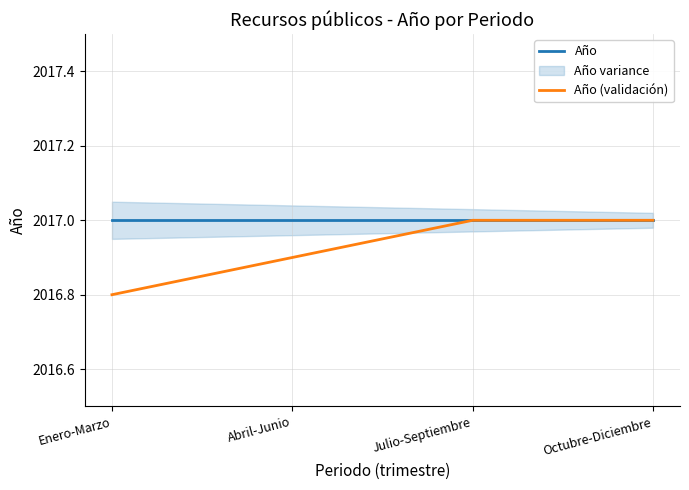

True or false: Año and Año (validación) cross at least once.

False